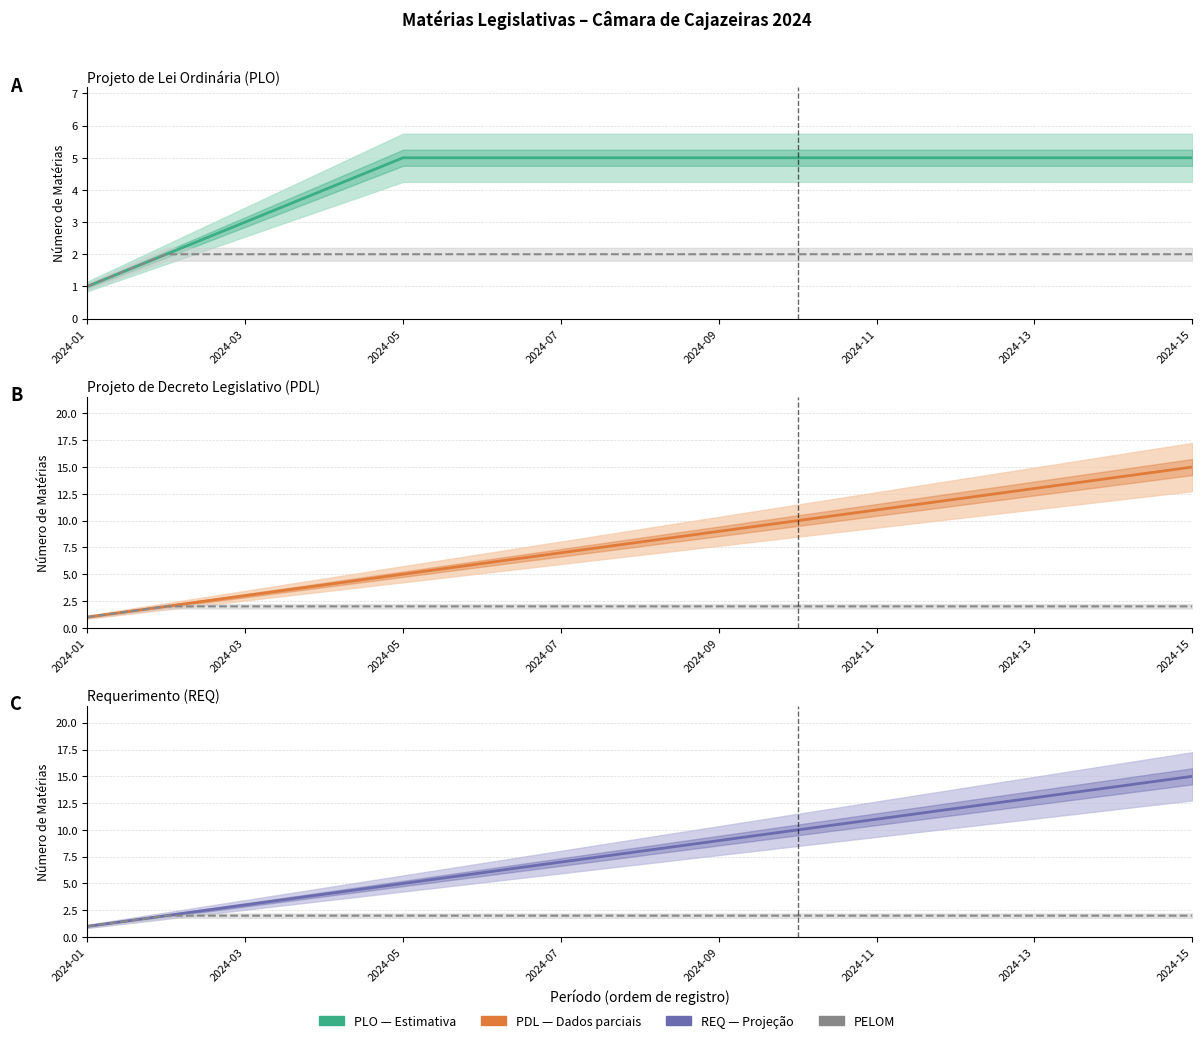

What is the value of the PDL point at the 12th from the left?

12